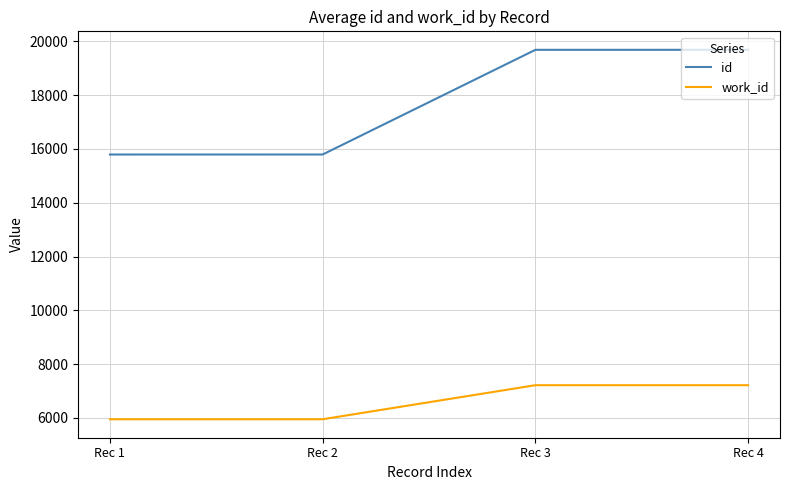

What is the difference between the maximum and minimum values in the id series?

3894